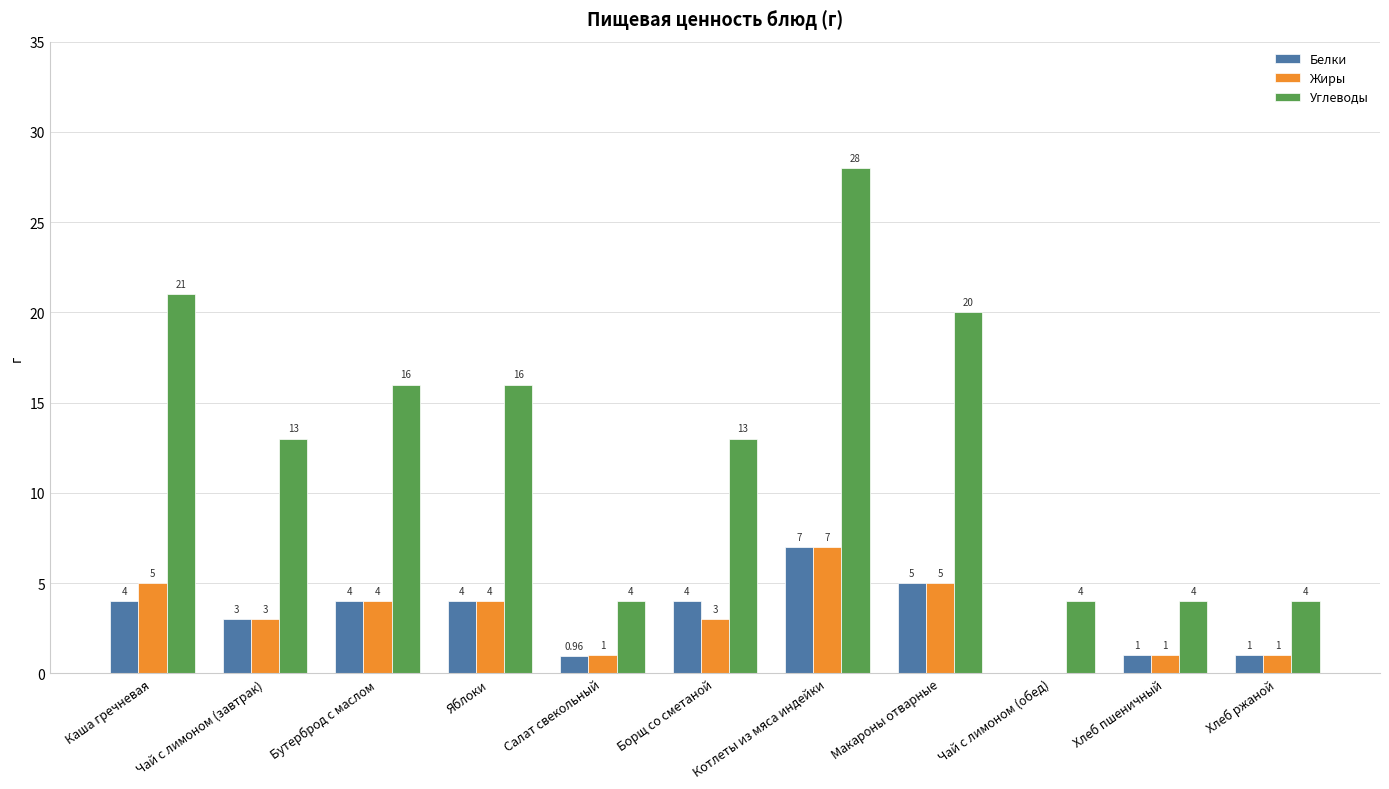

Reading left to right, list all the values displayed in this chart.

Белки: Каша гречневая=4.0	Чай с лимоном (завтрак)=3.0	Бутерброд с маслом=4.0	Яблоки=4.0	Салат свекольный=1.0	Борщ со сметаной=4.0	Котлеты из мяса индейки=7.0	Макароны отварные=5.0	Чай с лимоном (обед)=0.0	Хлеб пшеничный=1.0	Хлеб ржаной=1.0
Жиры: Каша гречневая=5.0	Чай с лимоном (завтрак)=3.0	Бутерброд с маслом=4.0	Яблоки=4.0	Салат свекольный=1.0	Борщ со сметаной=3.0	Котлеты из мяса индейки=7.0	Макароны отварные=5.0	Чай с лимоном (обед)=0.0	Хлеб пшеничный=1.0	Хлеб ржаной=1.0
Углеводы: Каша гречневая=21.0	Чай с лимоном (завтрак)=13.0	Бутерброд с маслом=16.0	Яблоки=16.0	Салат свекольный=4.0	Борщ со сметаной=13.0	Котлеты из мяса индейки=28.0	Макароны отварные=20.0	Чай с лимоном (обед)=4.0	Хлеб пшеничный=4.0	Хлеб ржаной=4.0